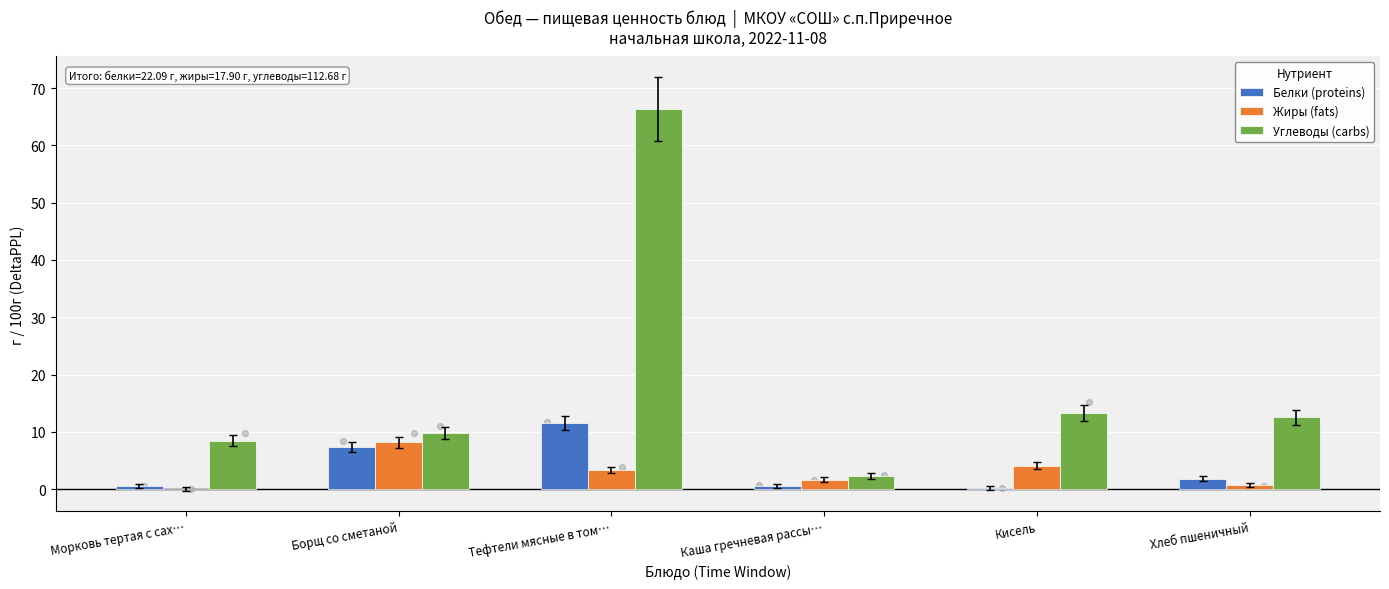

Which series reaches the maximum Y coordinate?

Углеводы (carbs)